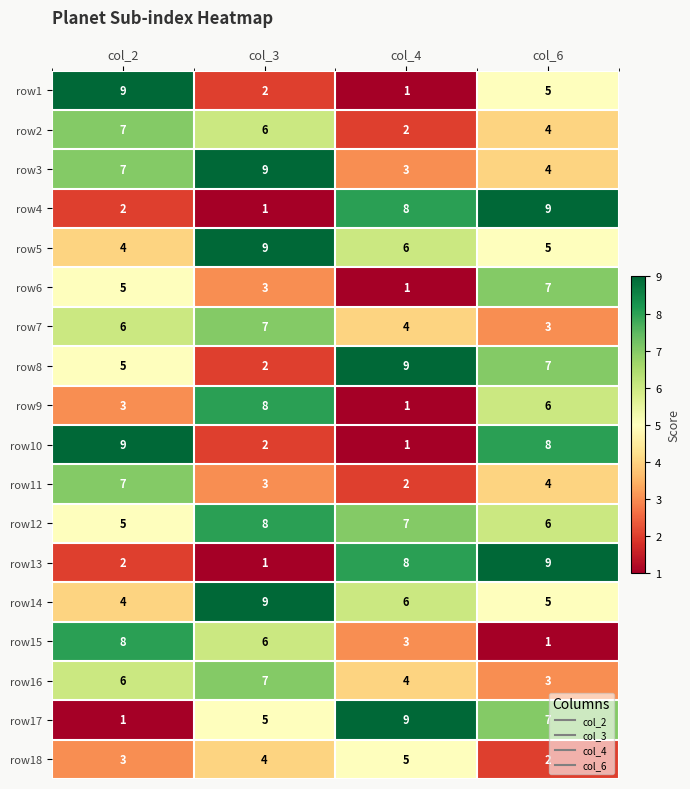

Rank the categories by row10 value from highest to lowest.

col_2, col_6, col_3, col_4